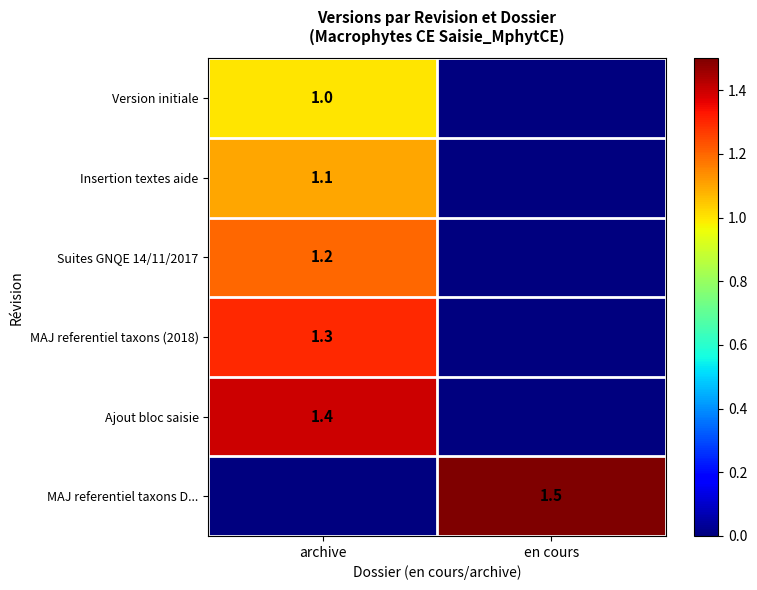

Is it true that Insertion textes aide equals 1.1 at archive?

True